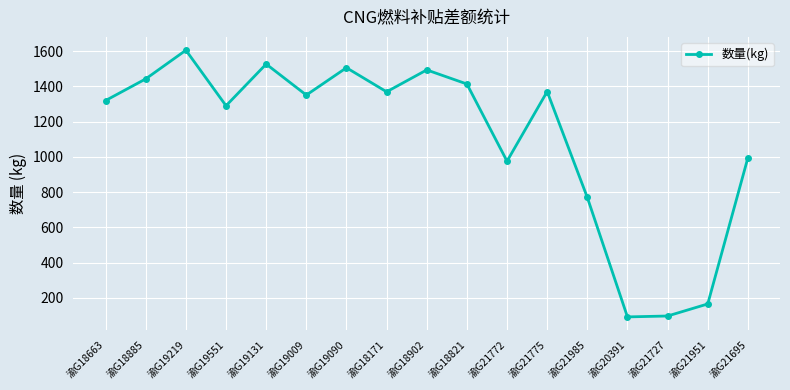

What value does the data have at 渝G21951?

164.8